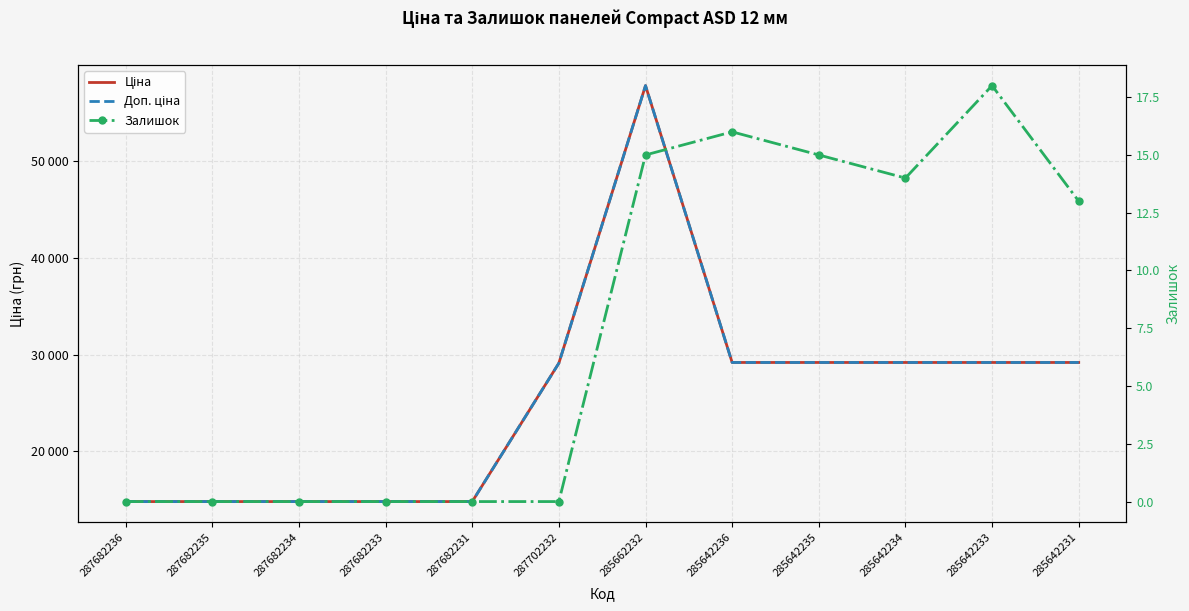

What value does the Ціна series have at 287682235?

14800.8